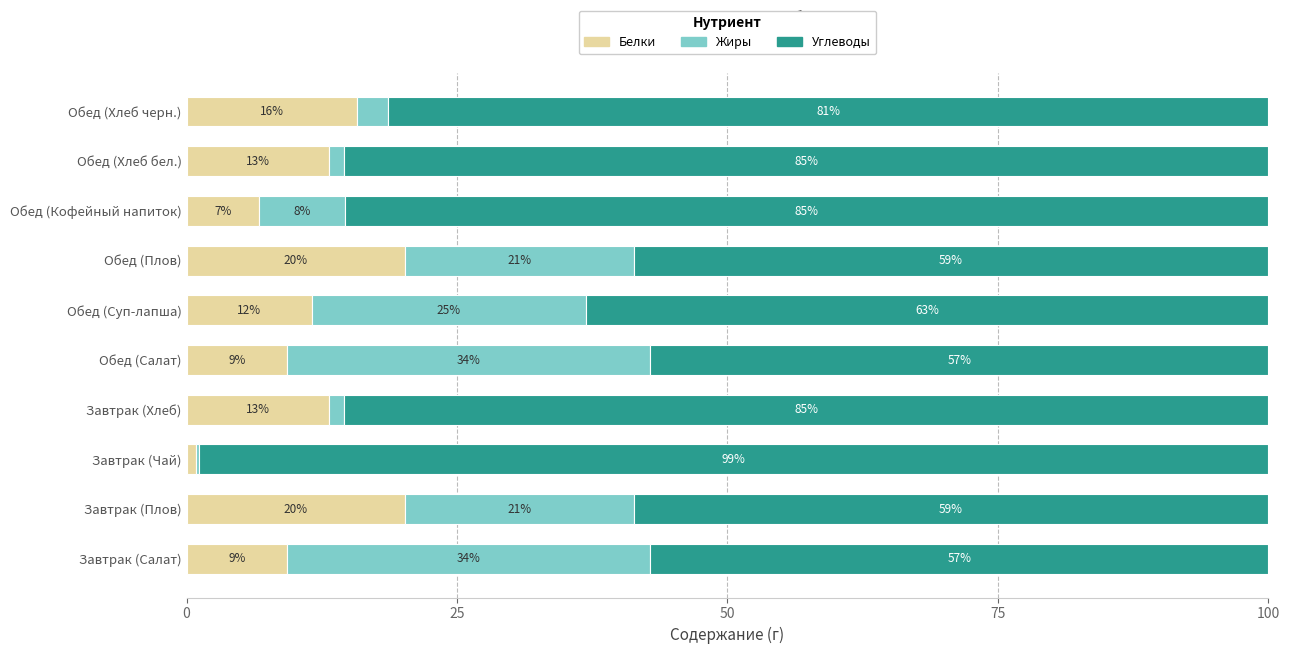

What are all the series names shown in the legend?

Белки, Жиры, Углеводы